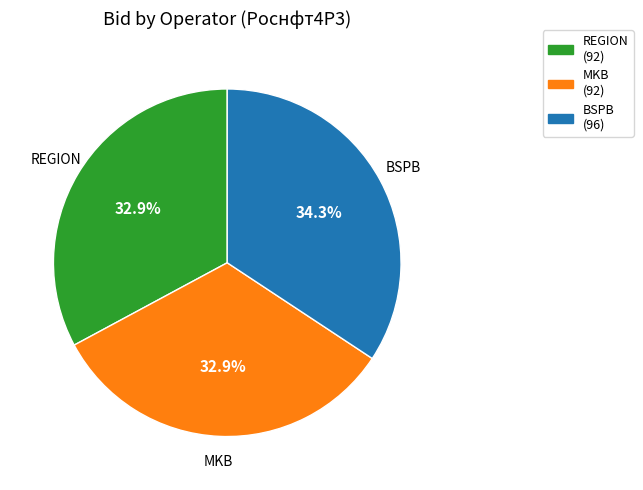

Does REGION account for over 50% of the chart?

No